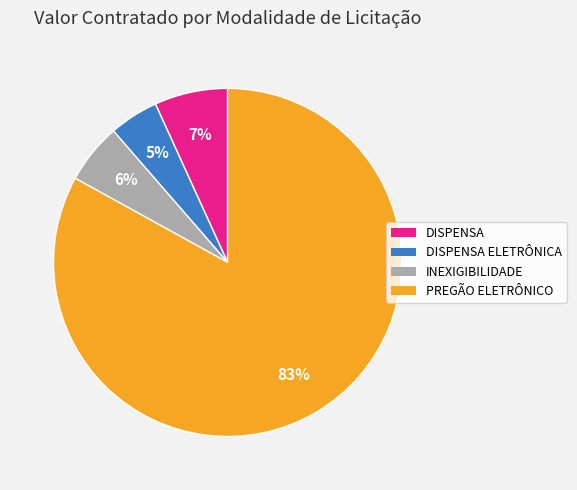

Combined, do DISPENSA ELETRÔNICA and PREGÃO ELETRÔNICO account for over 50%?

Yes